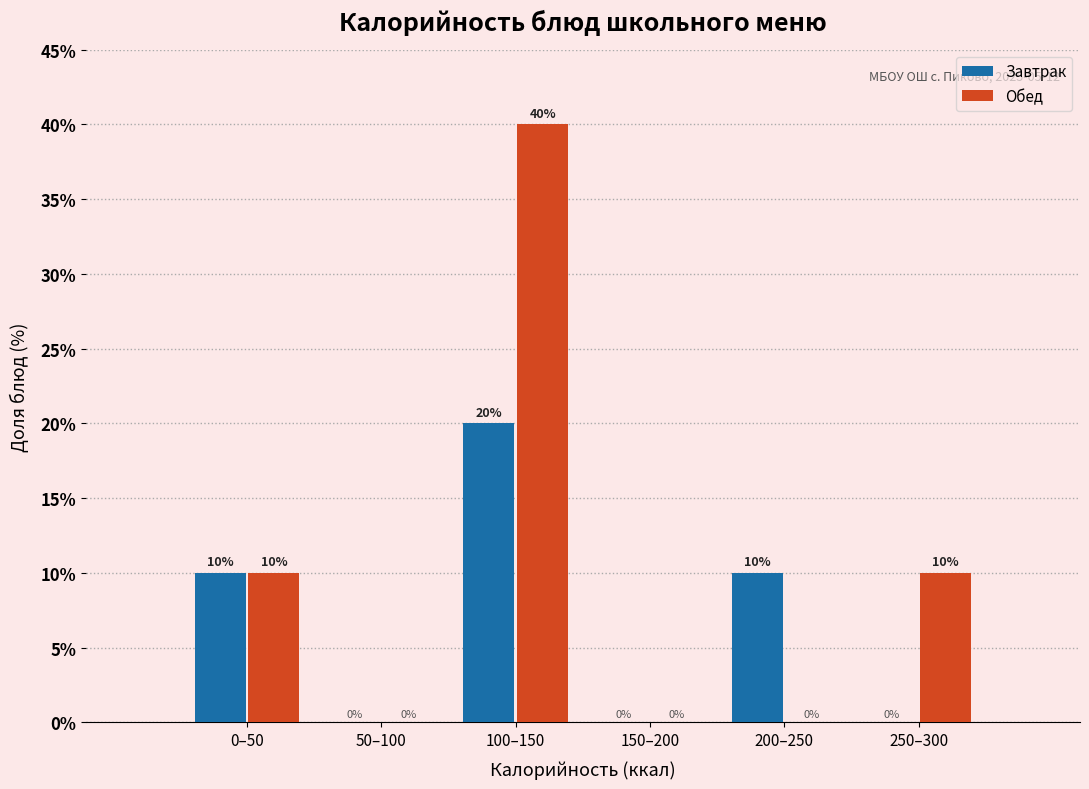

Reading right to left, list all the values displayed in this chart.

Завтрак: 250–300=0	200–250=10	150–200=0	100–150=20	50–100=0	0–50=10
Обед: 250–300=10	200–250=0	150–200=0	100–150=40	50–100=0	0–50=10